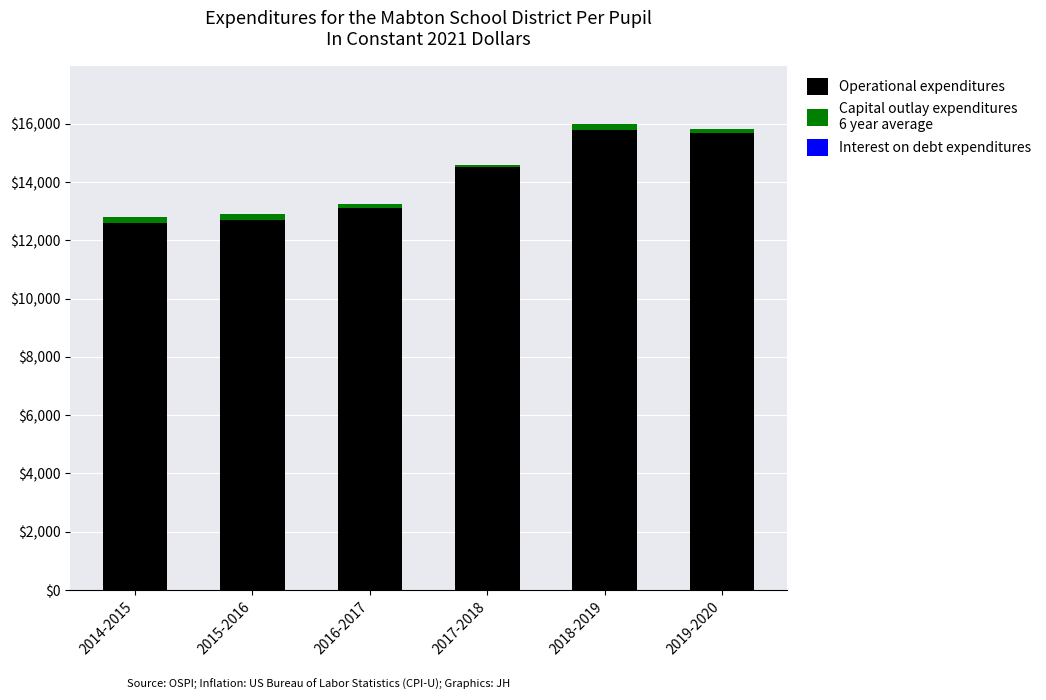

Reading right to left, list the values for the Operational expenditures series.

15700	15800	14500	13100	12700	12600